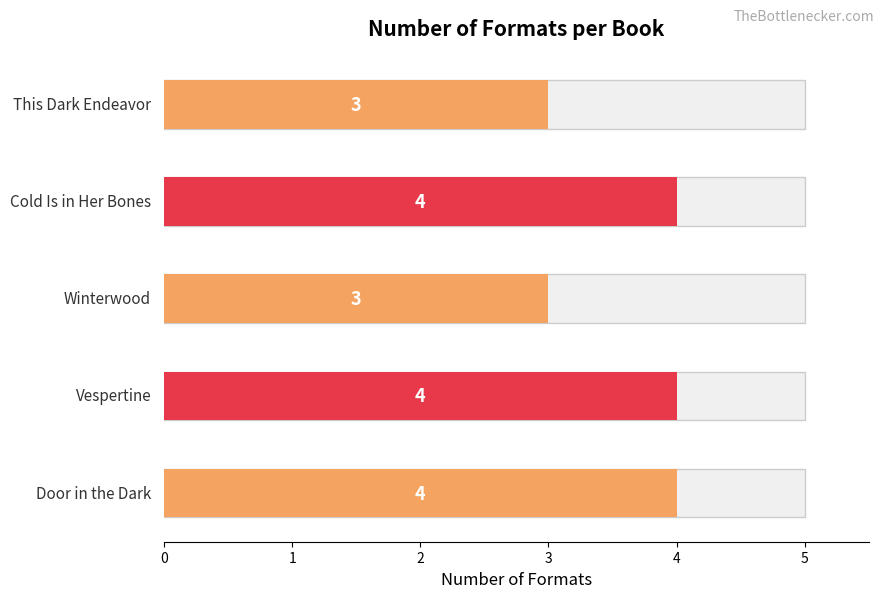

Reading right to left, extract all data points from this chart.

3	4	3	4	4